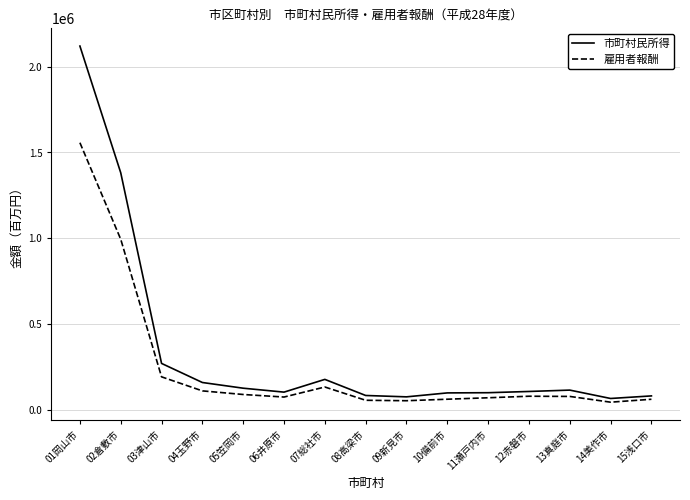

What are all the series names shown in the legend?

市町村民所得, 雇用者報酬